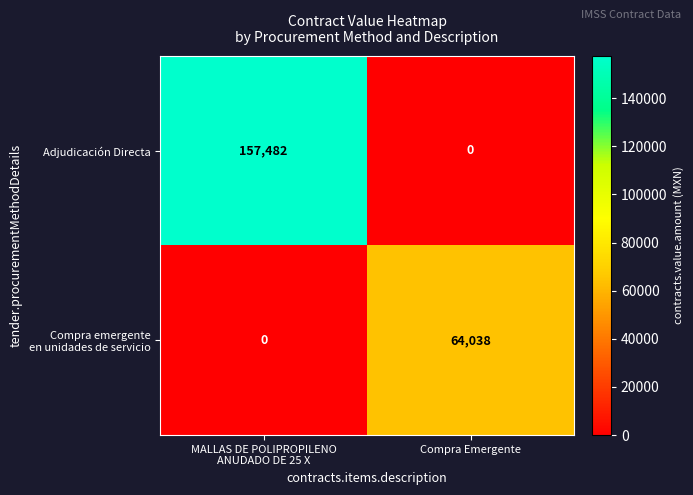

Which series has the largest range (max minus min)?

Adjudicación Directa